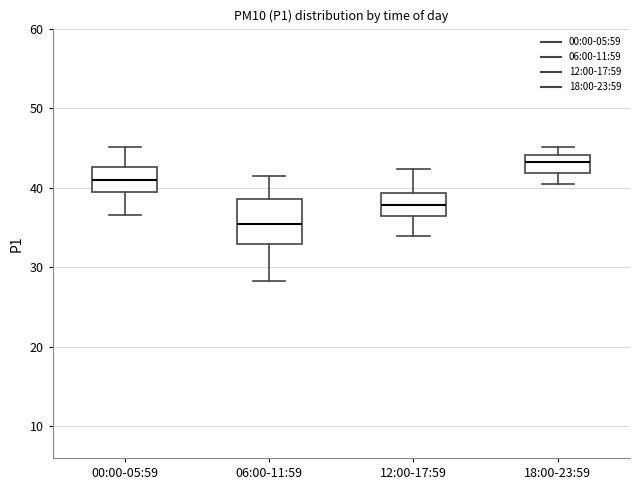

Which box has the highest median line?

18:00-23:59